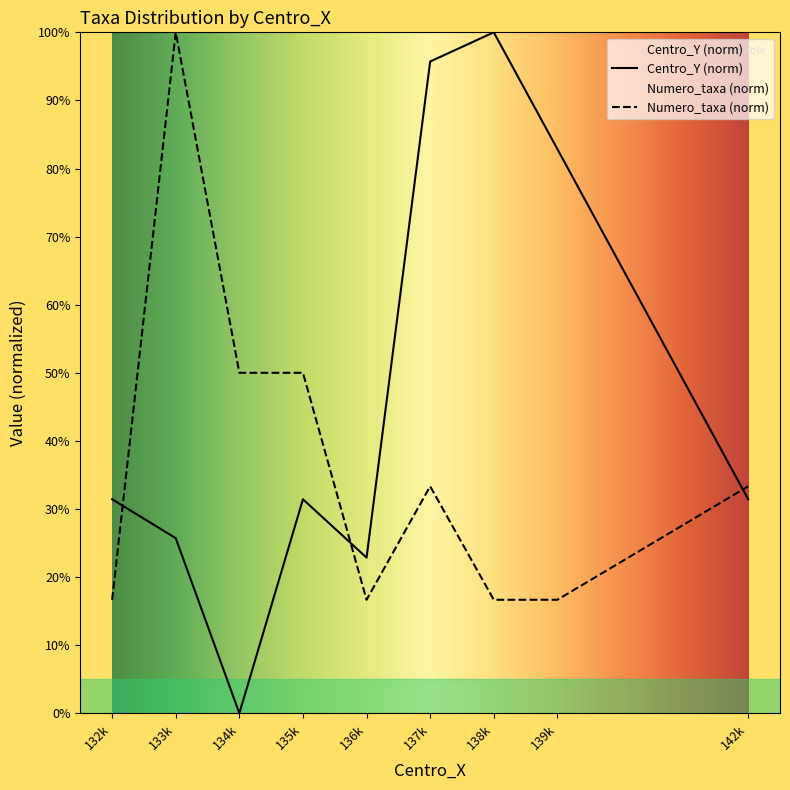

How many data points in Numero_taxa (norm) are above 33?

5